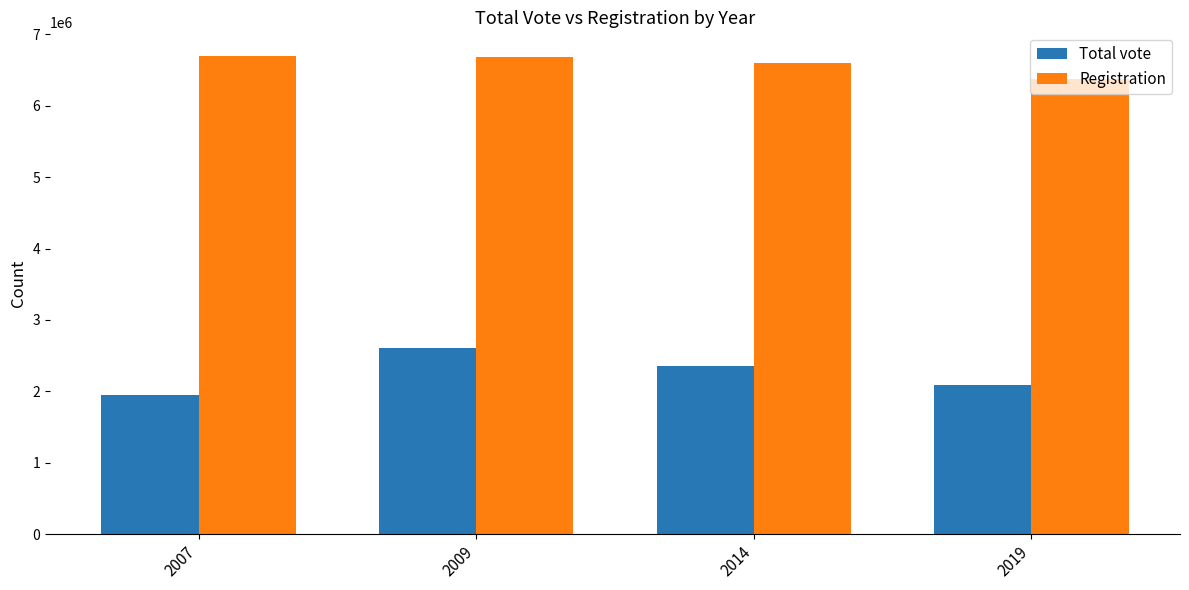

What is the difference between the highest and lowest values at 2009?

4083093